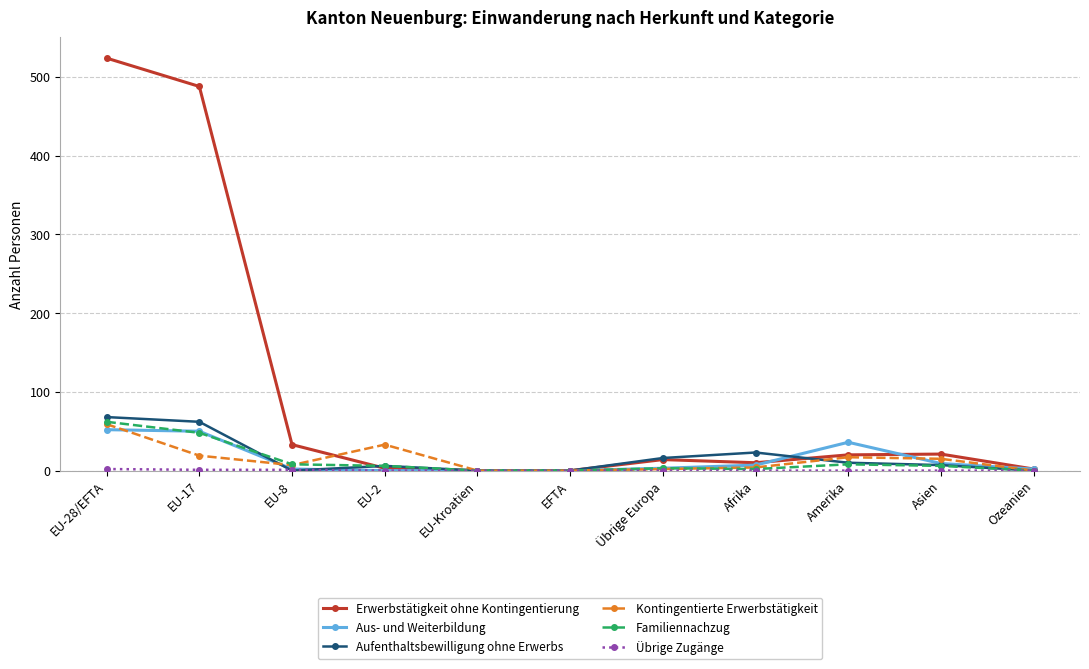

The value of Aufenthaltsbewilligung ohne Erwerbs at Afrika is 23. True or false?

True